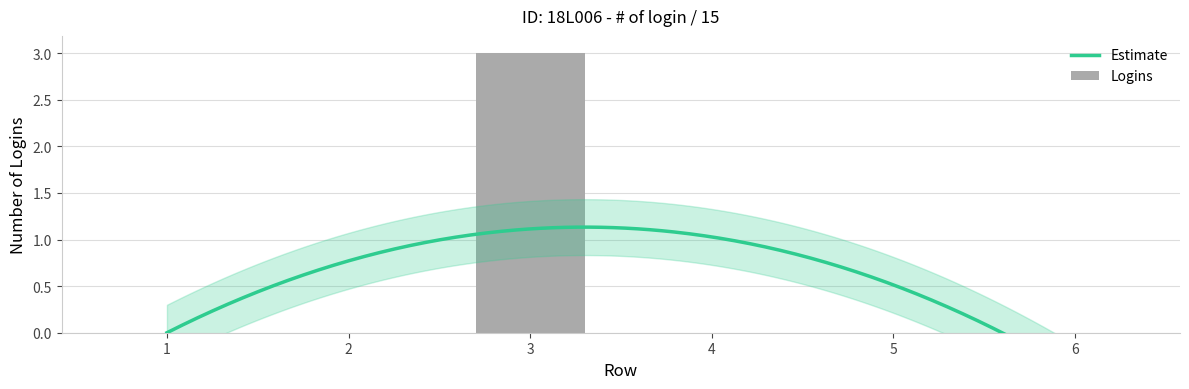

Reading left to right, transcribe all the data shown in this chart.

0	0	3	0	0	0